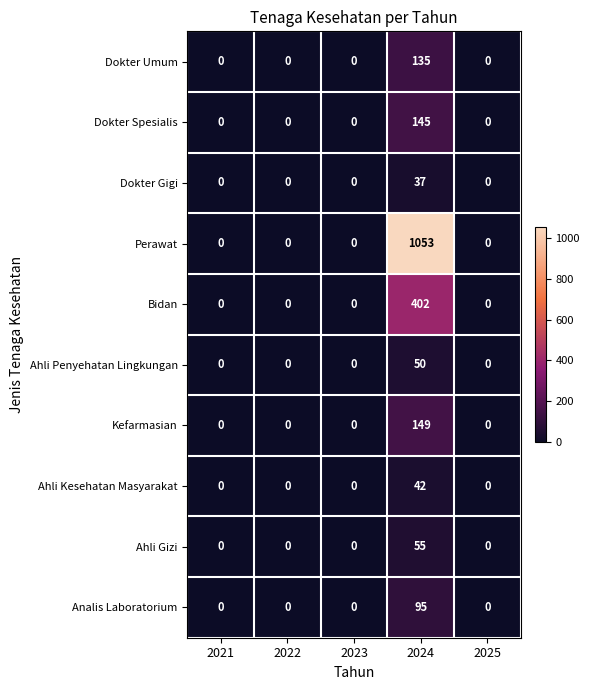

Which series has the largest range (max minus min)?

Perawat